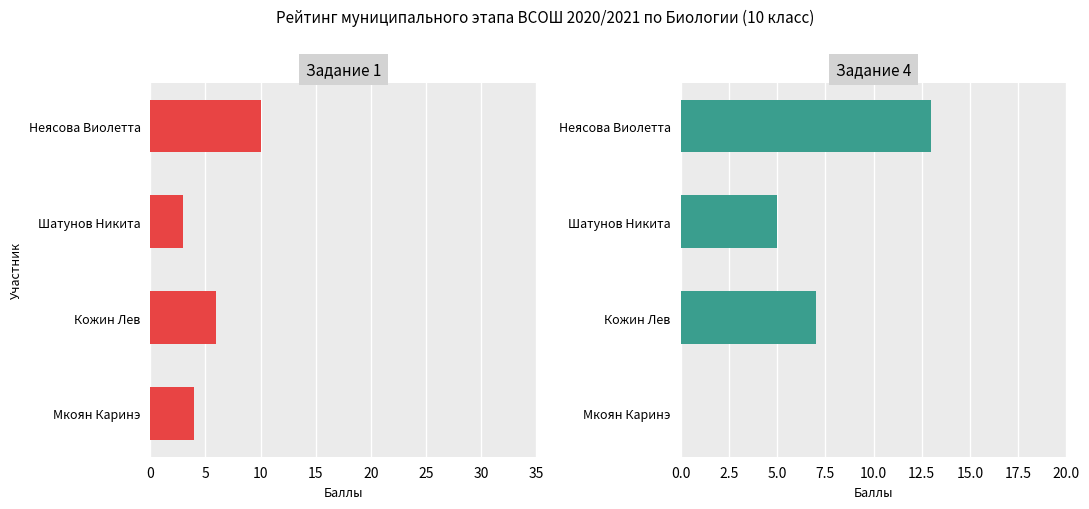

Is the value of Задание 1 at Кожин Лев greater than the value of Задание 4 at Кожин Лев?

No